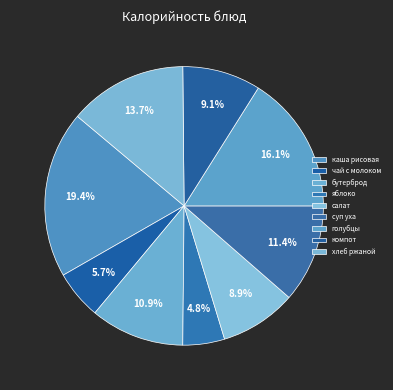

Does any single category account for the majority?

No